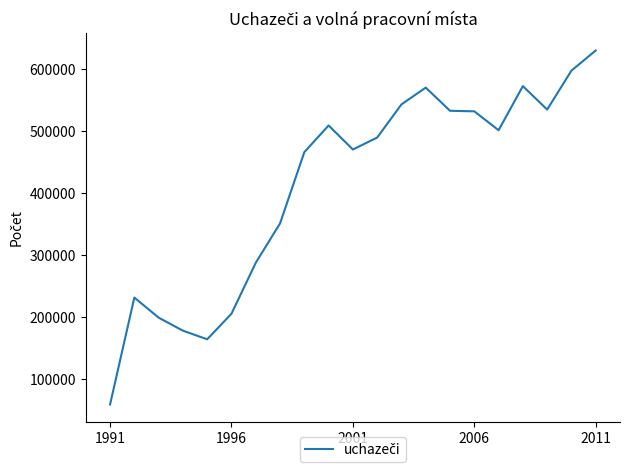

What is the maximum value shown in the chart?

629274